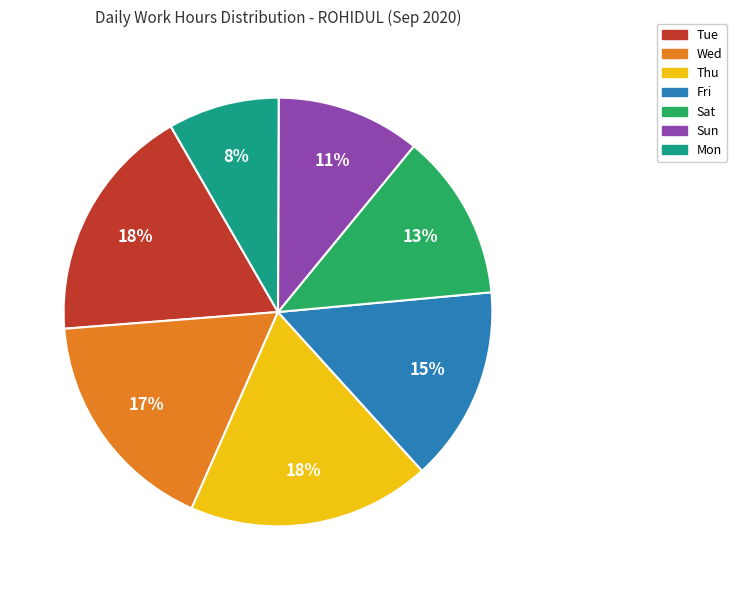

To the nearest percent, what is the average slice percentage?

14%